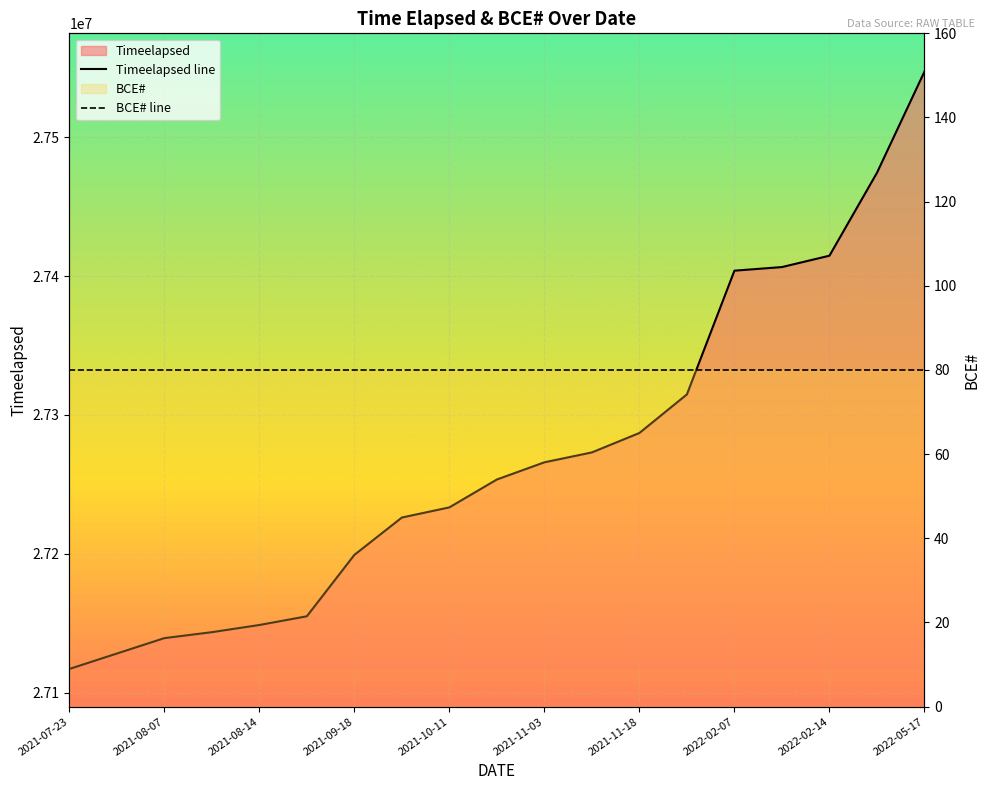

True or false: BCE# line has a value of 80 at 2021-09-18.

True